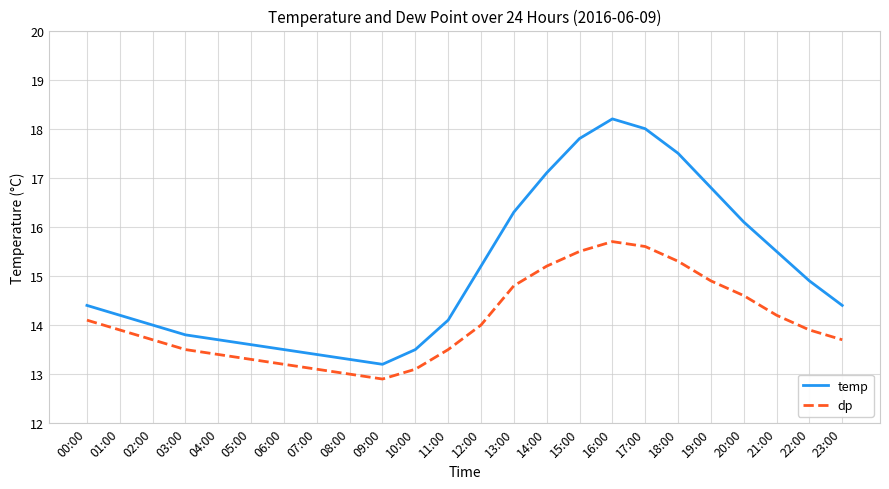

True or false: dp and temp intersect in this chart.

False